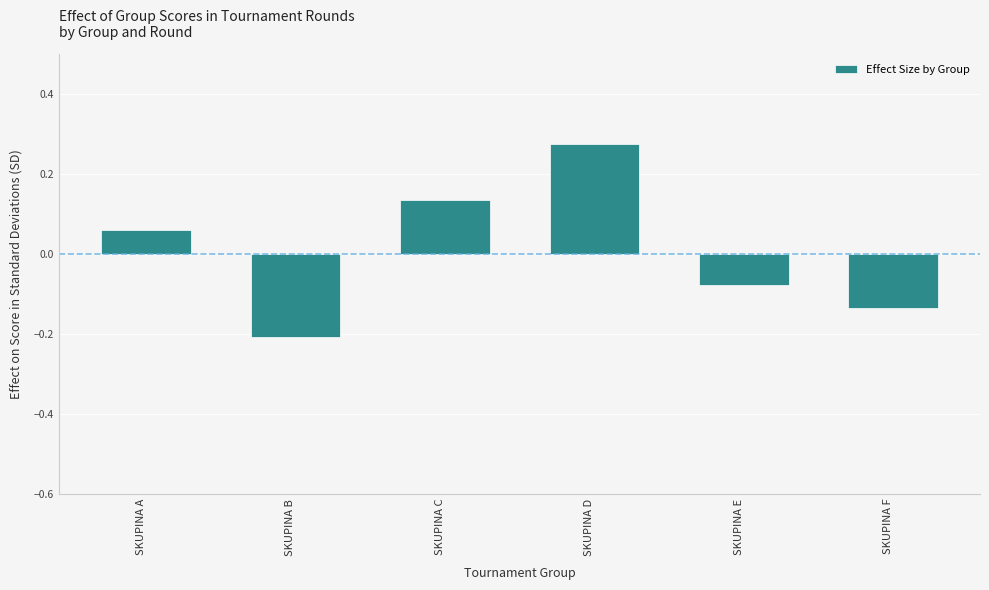

At which category does the chart reach its peak across all series?

SKUPINA D